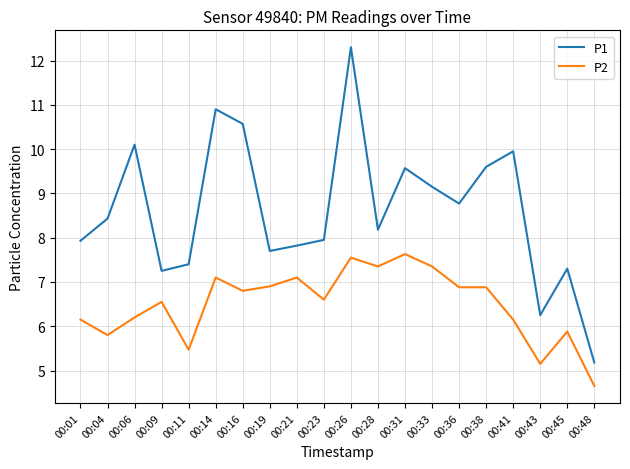

What is the smallest value displayed?

4.7